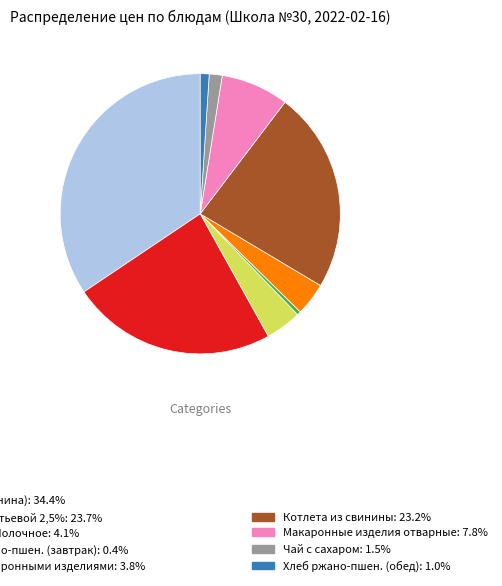

Is there a majority slice in this chart?

No